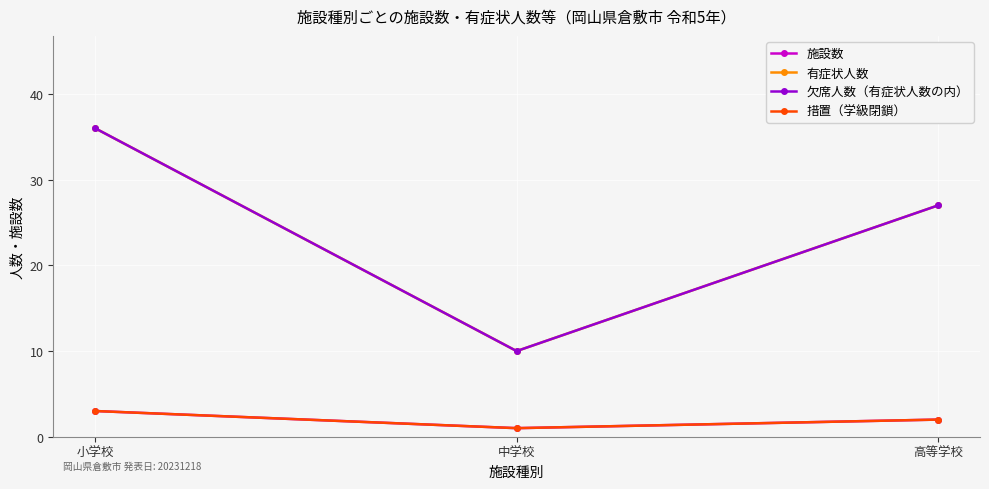

At how many categories does at least one series exceed 17?

2